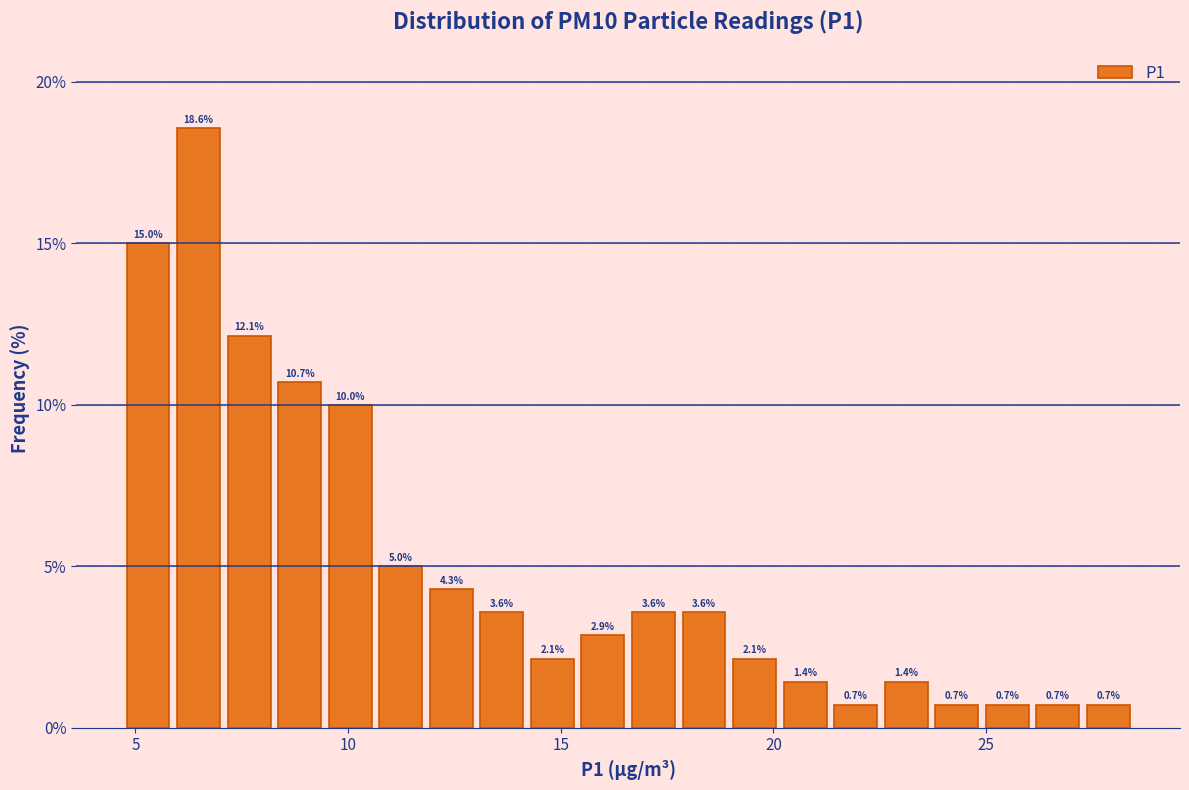

Around what value on the x-axis is the tallest bar? Give the approximate position of its centre, as read against the axis.

6.5